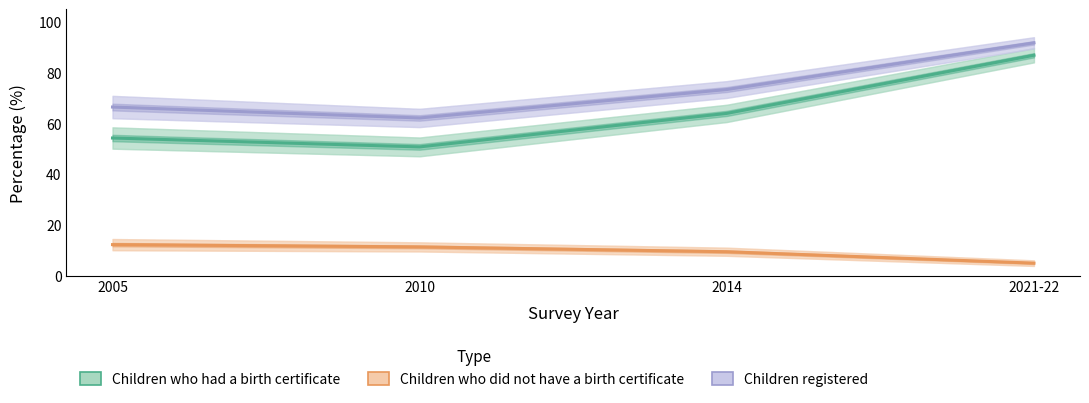

Which series has the largest total across all categories?

Children registered